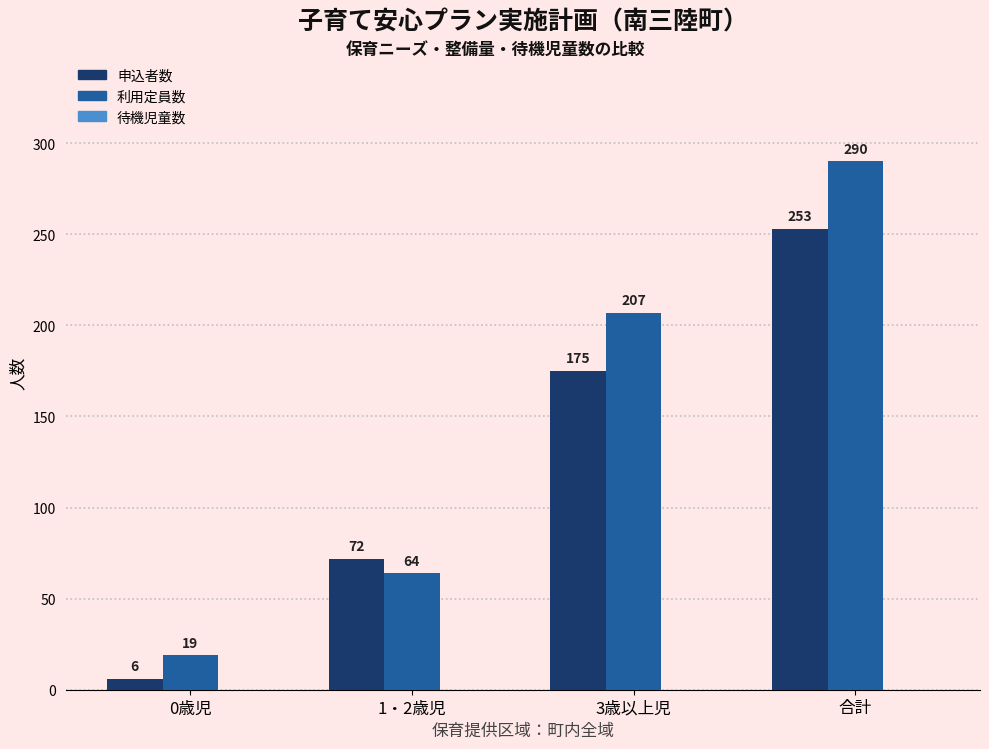

What is the sum of the 申込者数 values at 3歳以上児 and 0歳児?

181